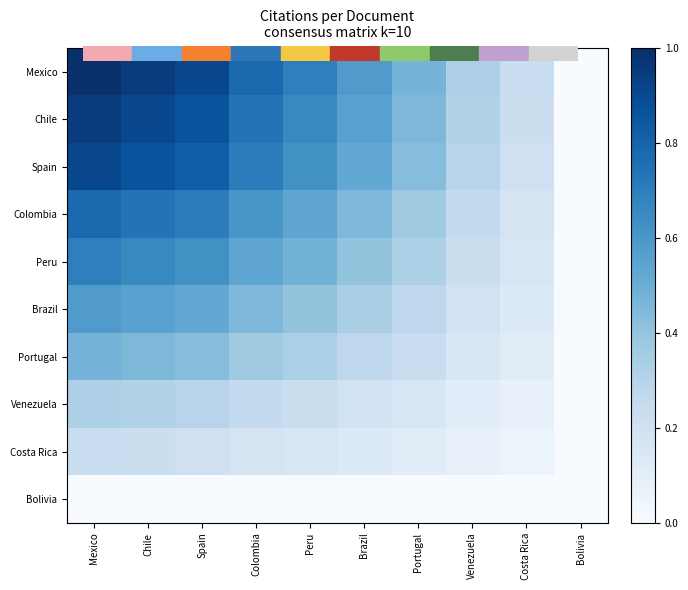

Which series changed the most between Colombia and Peru?

Mexico